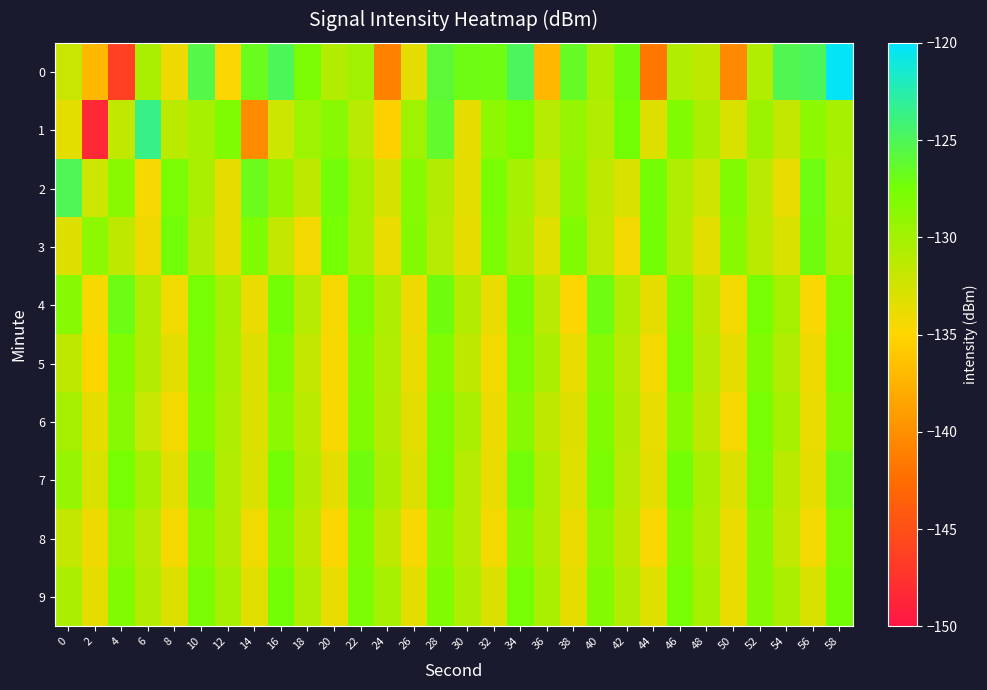

Count the number of data series in this chart.

10